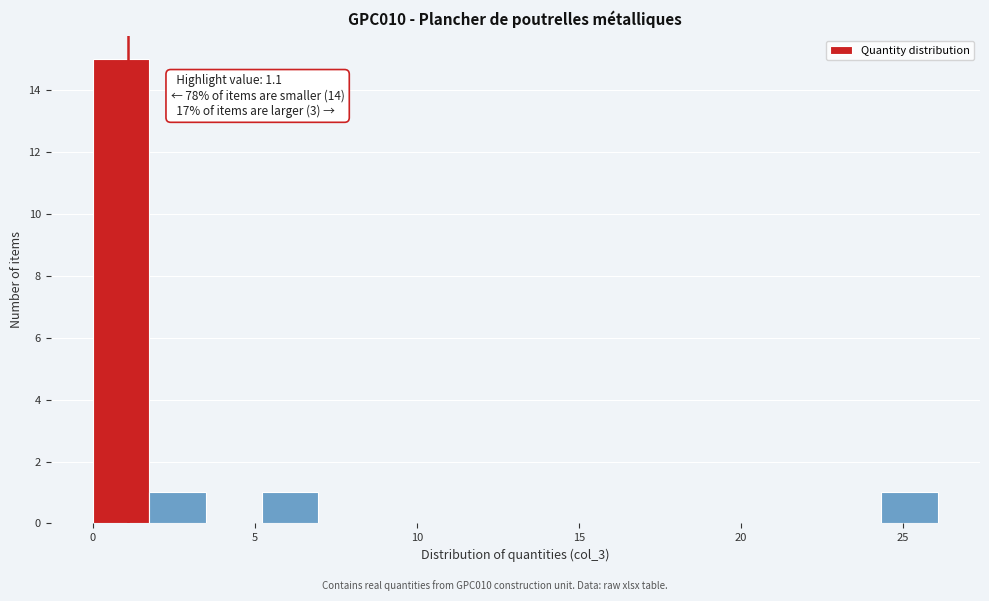

Around what value on the x-axis is the tallest bar? Give the approximate position of its centre, as read against the axis.

1.0